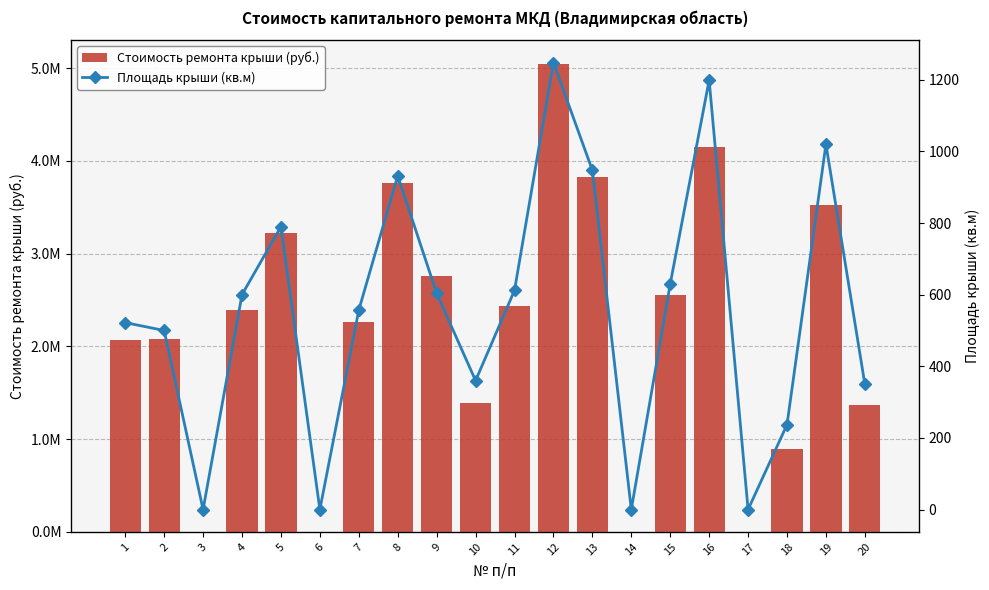

What is the difference between the maximum and second lowest values in the Стоимость ремонта крыши (руб.) series?

5050103.2